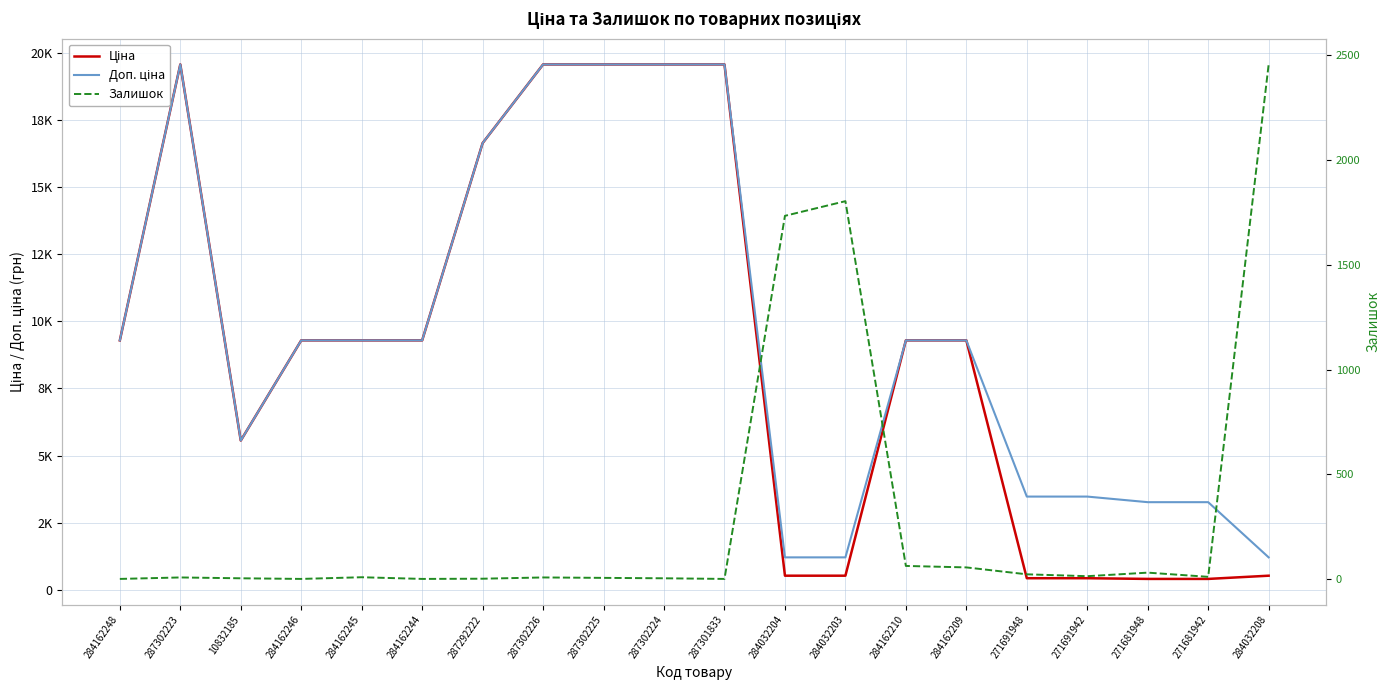

What are all the series names shown in the legend?

Ціна, Доп. ціна, Залишок